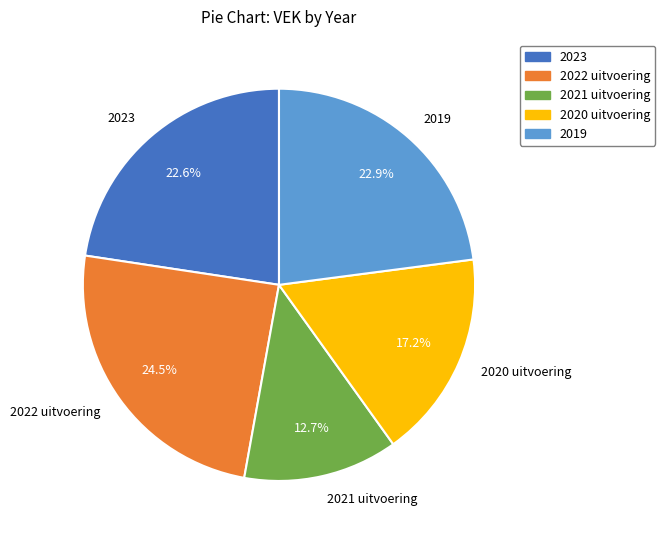

True or false: 2019 accounts for 23% of the total.

True